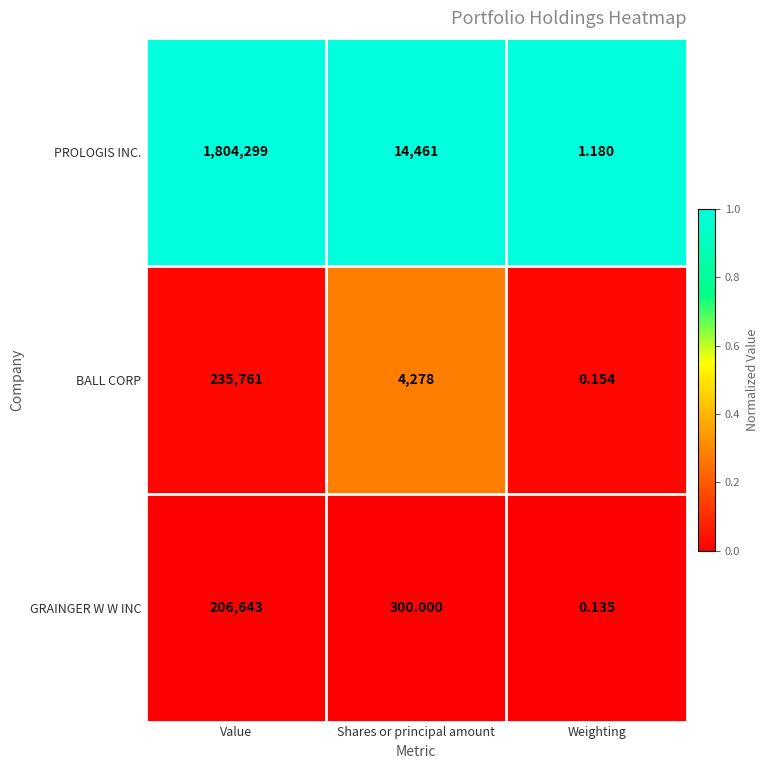

At how many categories does at least one series exceed 0?

3